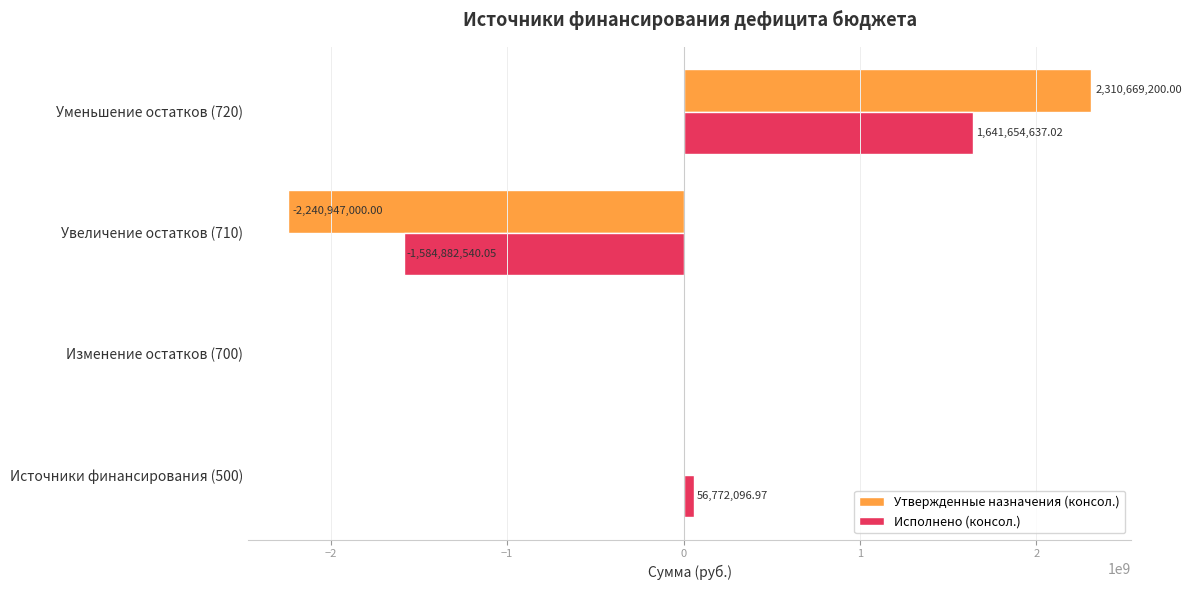

What is the sum of the Исполнено (консол.) values at Уменьшение остатков (720) and Источники финансирования (500)?

1698426734.0